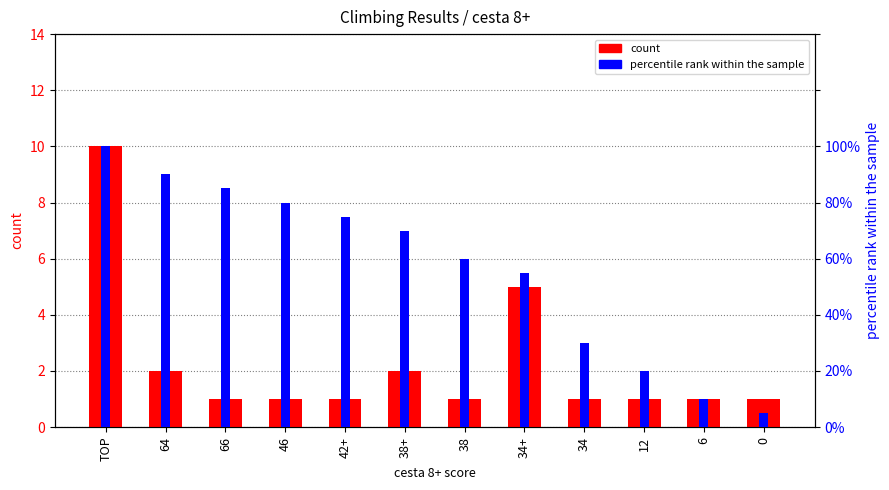

What are all the series names shown in the legend?

count, percentile rank within the sample